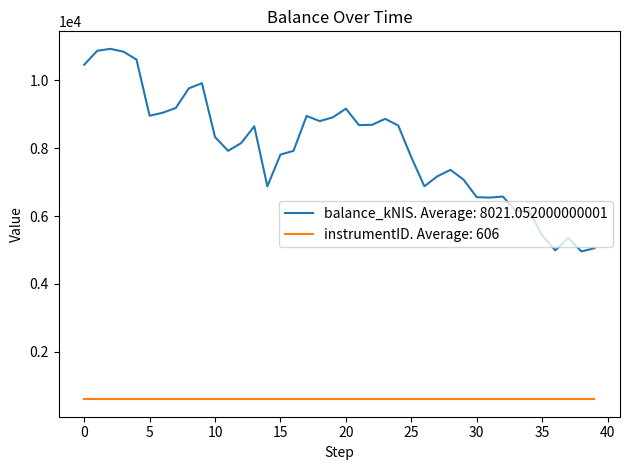

What is the minimum value for balance_kNIS. Average: 8021.052000000001?

4956.9